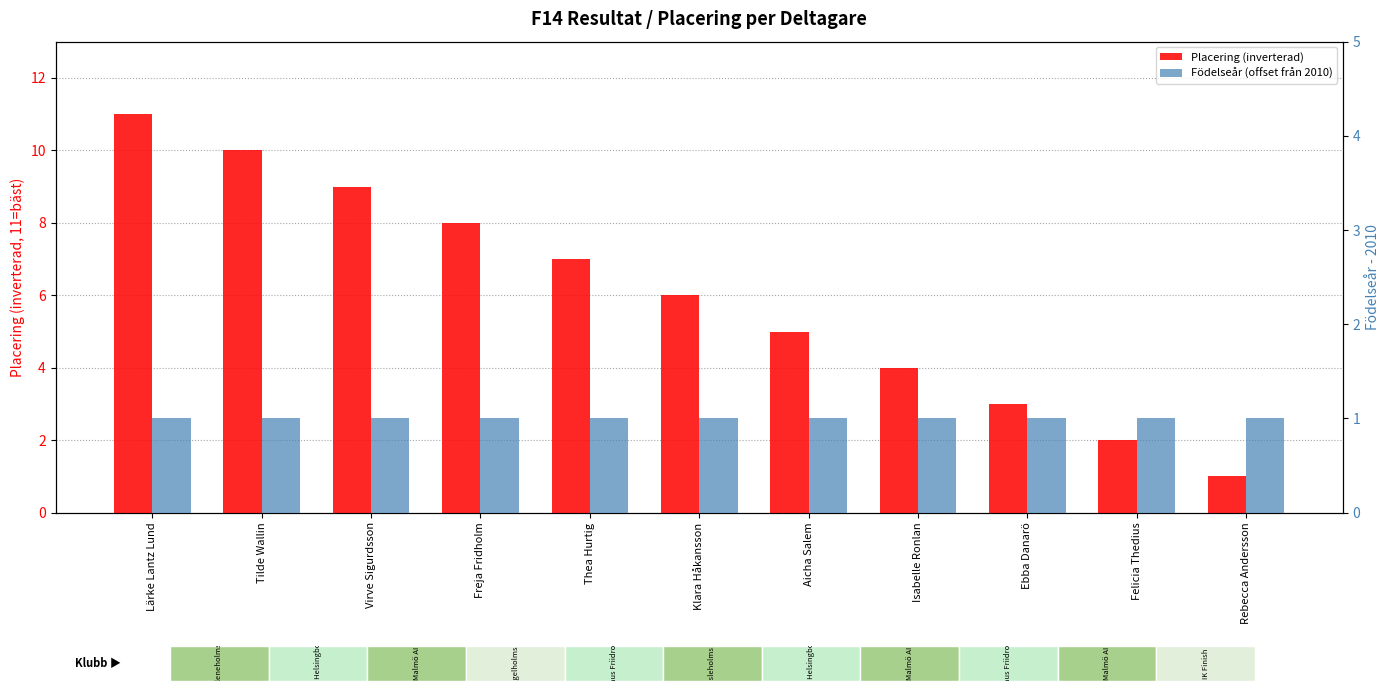

Is it true that Födelseår (offset från 2010) equals 1 at Freja Fridholm?

False